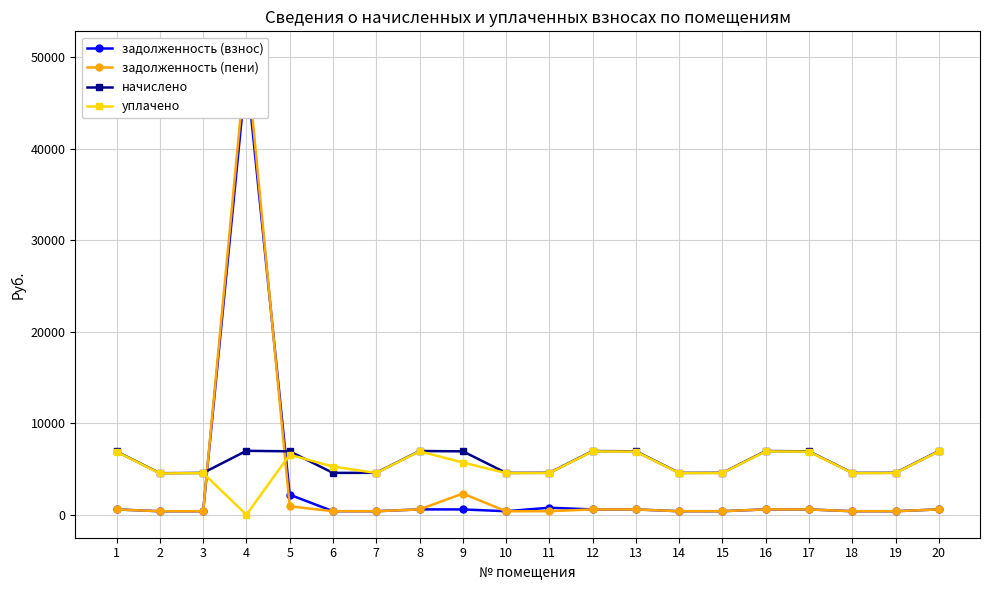

Which has a higher value, 2 or 18?

18